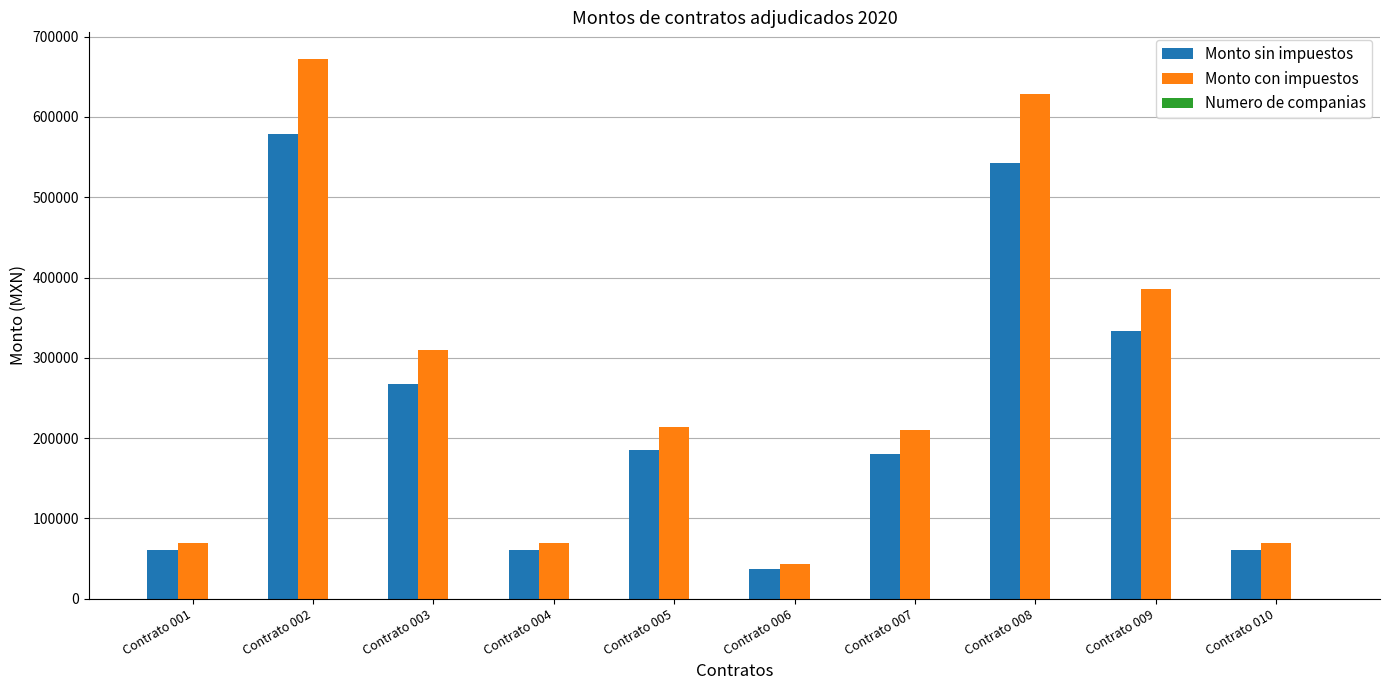

The value of Monto sin impuestos at Contrato 004 is 15539.4. True or false?

False